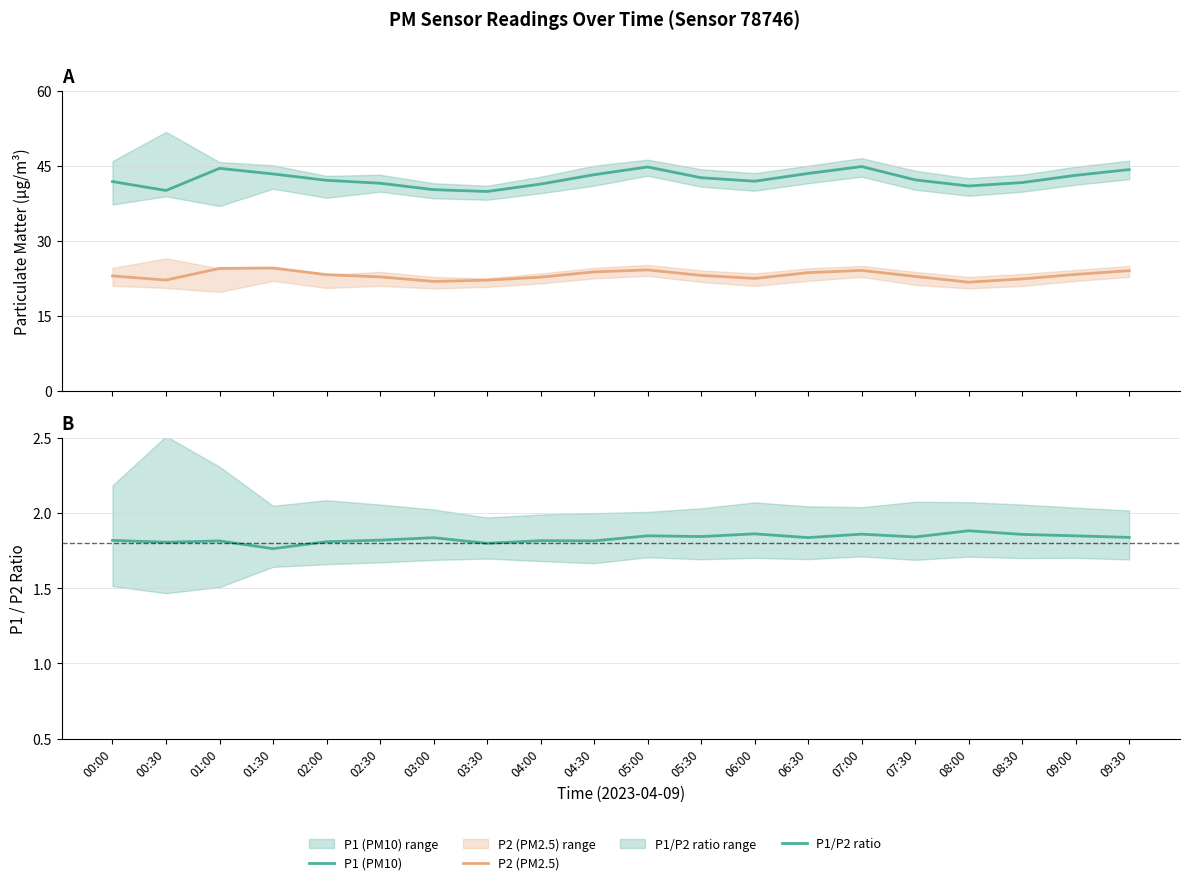

True or false: P2 (PM2.5) and P1 (PM10) intersect in this chart.

False